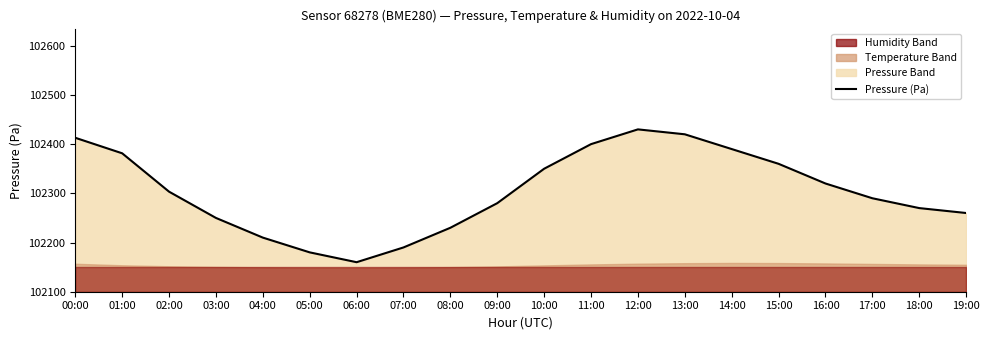

True or false: the data shows 102412.9 at 00:00.

True